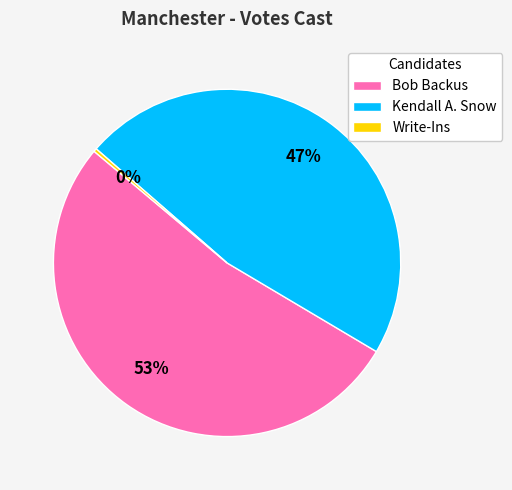

To the nearest percent, what portion does Kendall A. Snow represent?

47%